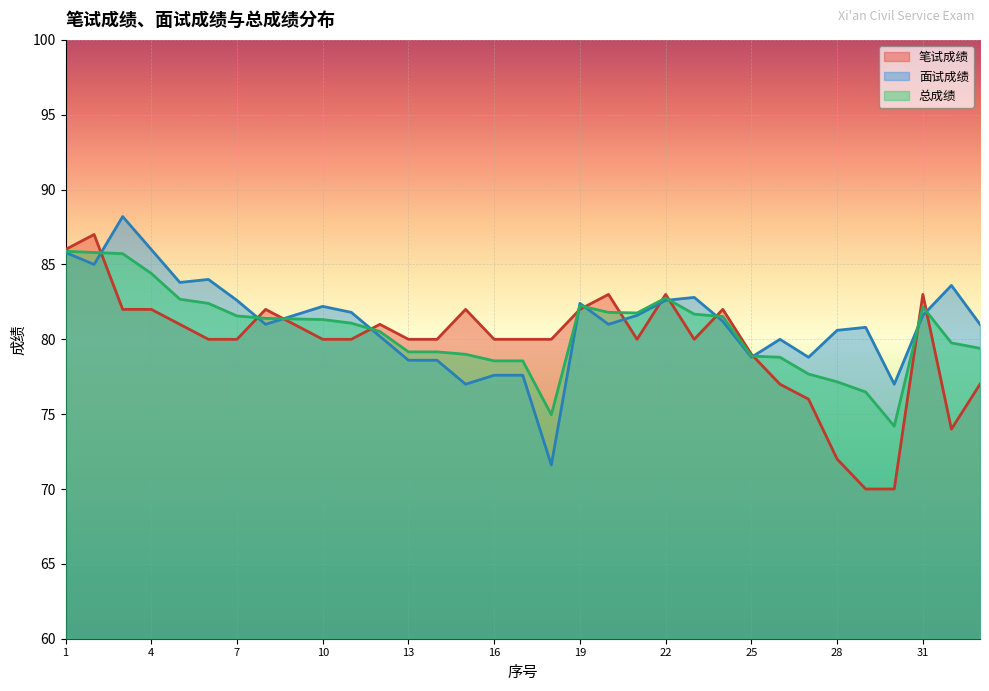

How many interior local peaks does the 面试成绩 series have?

8